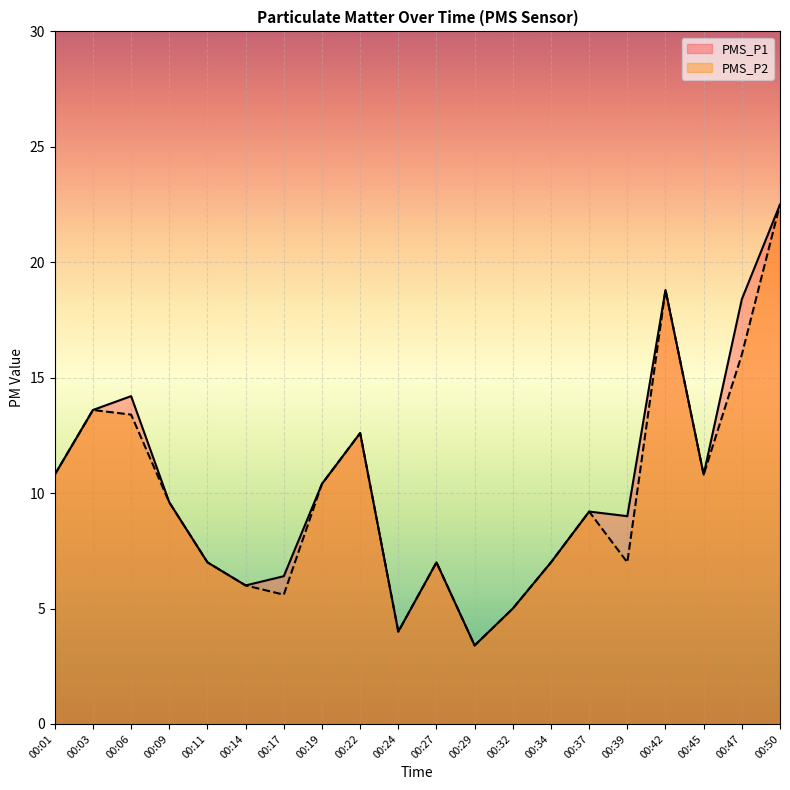

At which label does PMS_P2 first exceed 9?

00:01